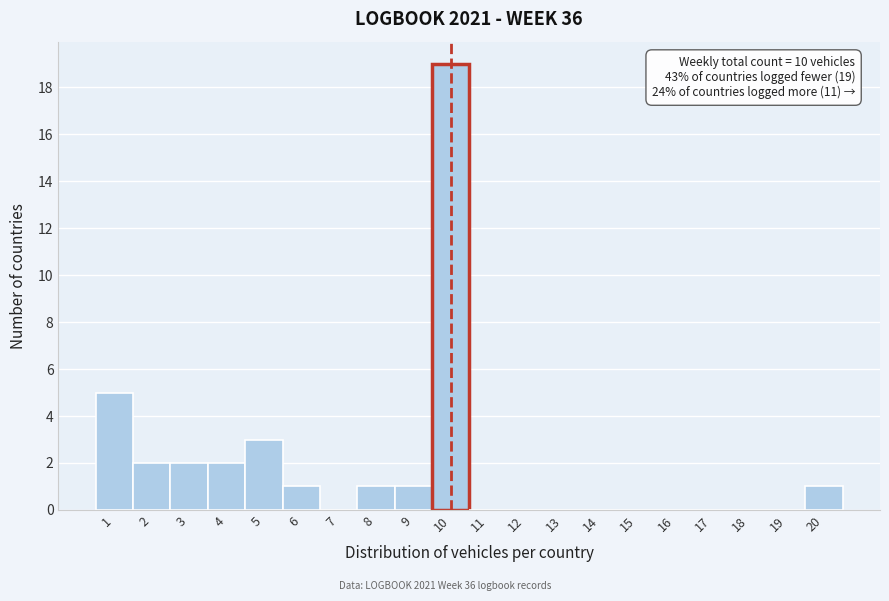

Which range on the x-axis has the tallest bar?

9.5 to 10.5